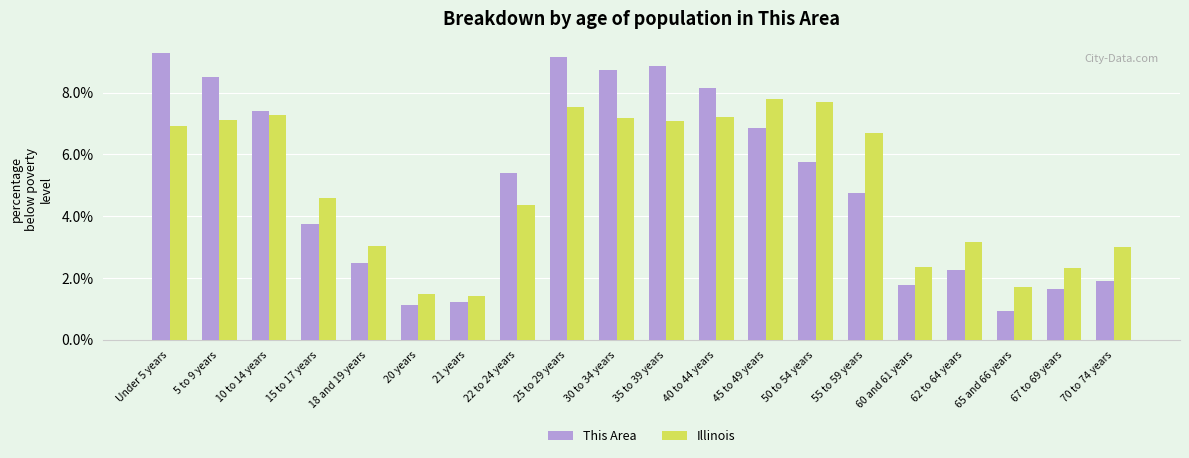

How many values in the This Area series are below 5?

10